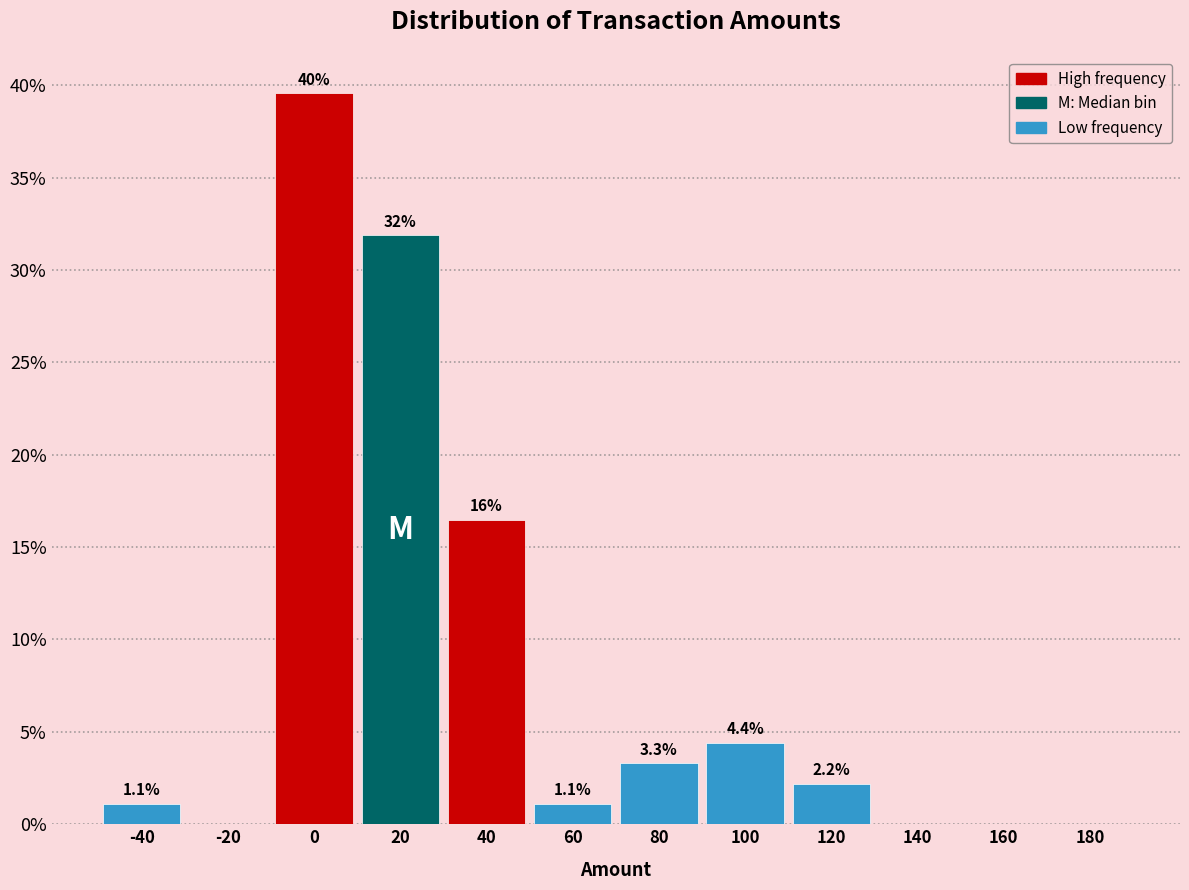

Which range on the x-axis has the tallest bar?

-10 to 10